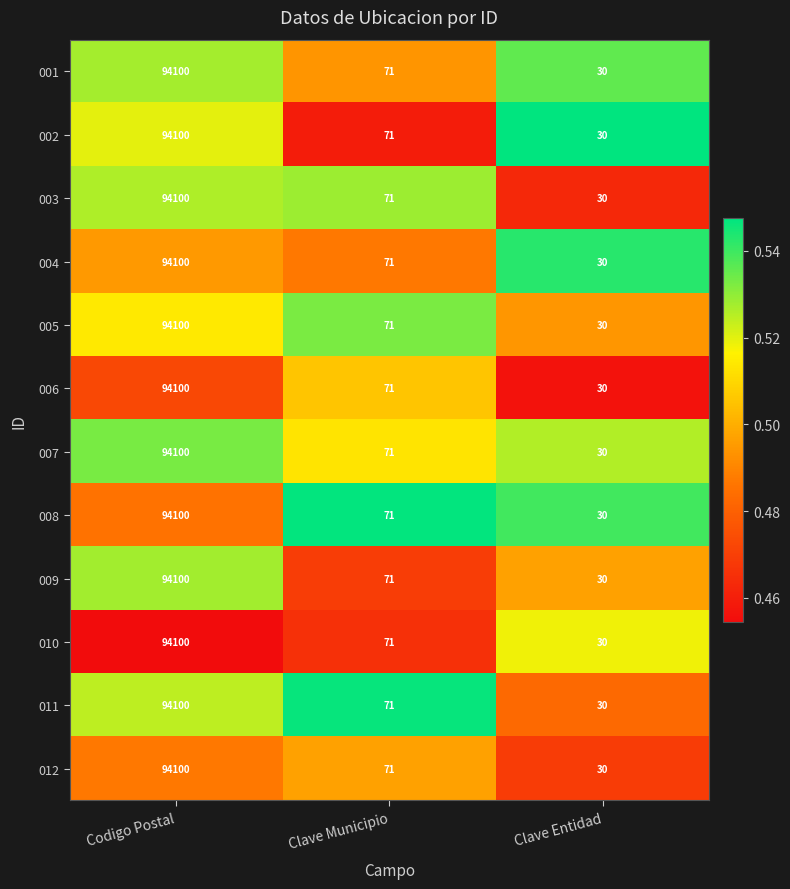

What is the difference between the highest and lowest values at Clave Municipio?

0